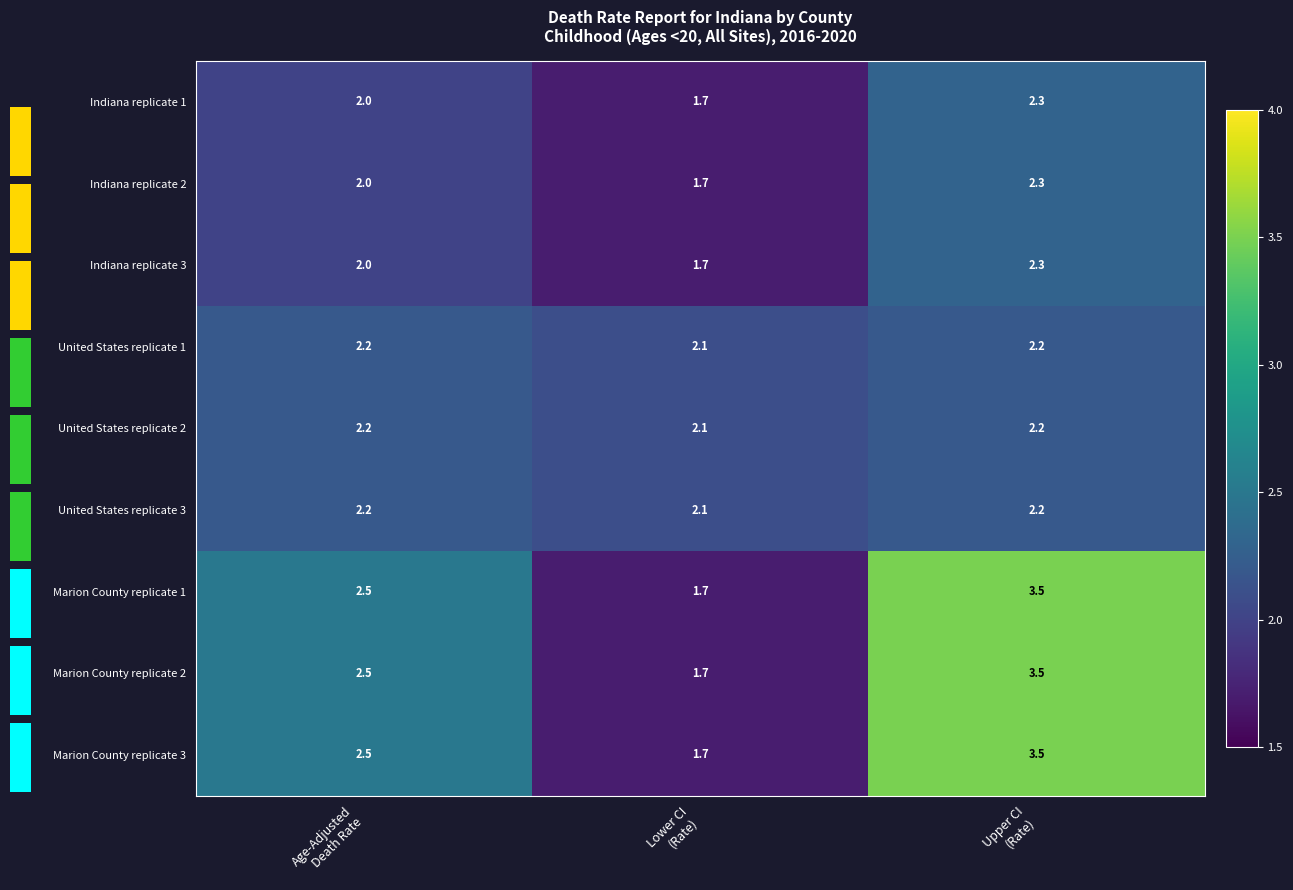

What is the highest value of the United States replicate 1 series?

2.2